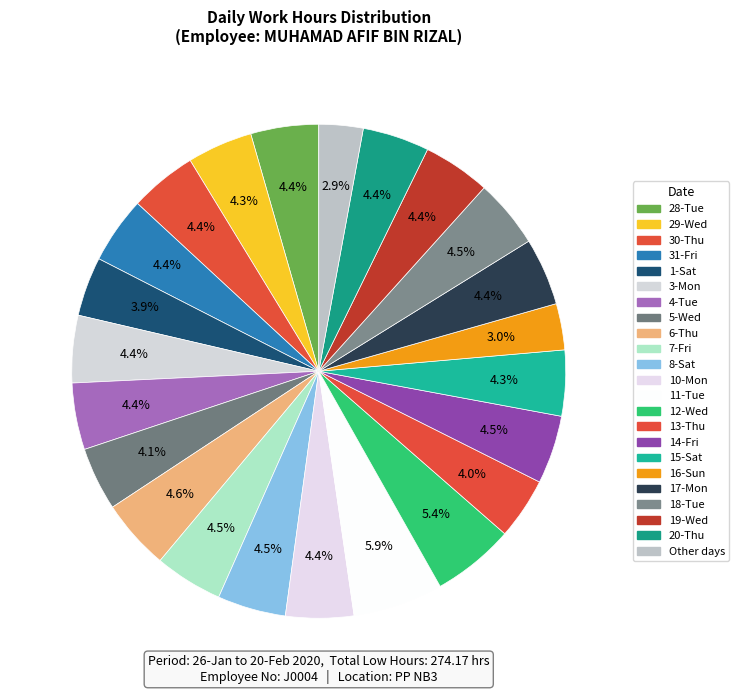

Which category has the biggest portion of the pie?

11-Tue